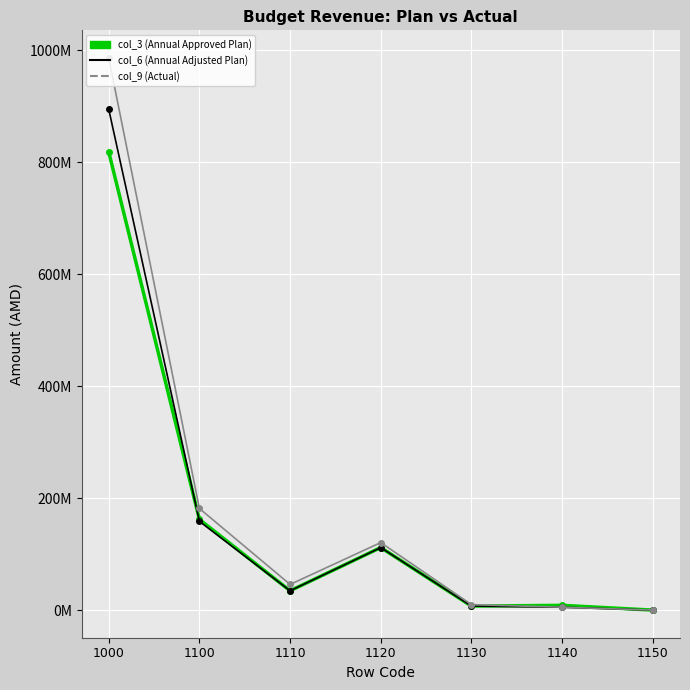

Does the chart have visible grid lines?

Yes